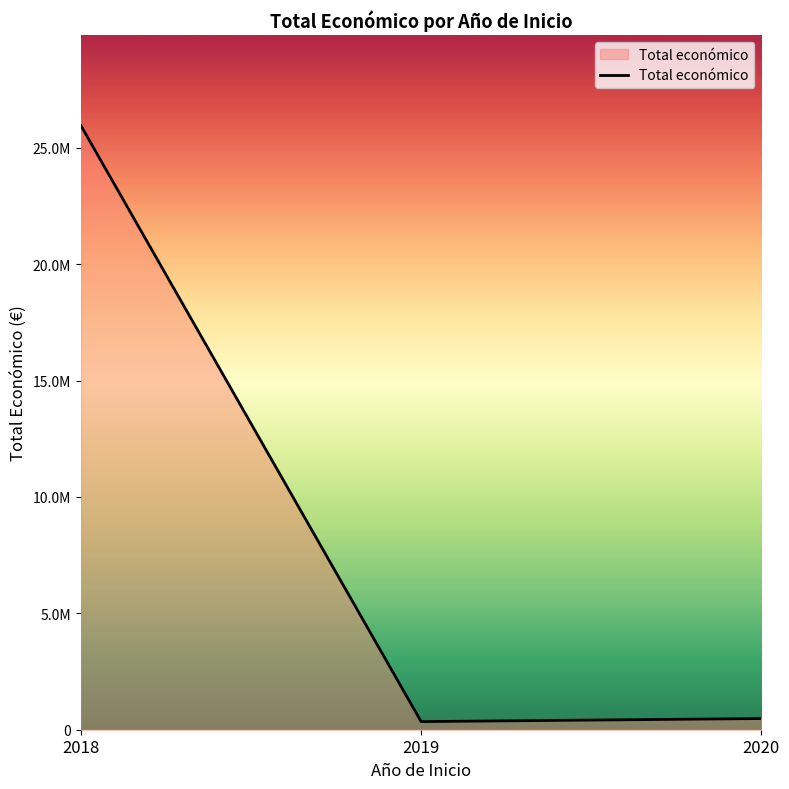

Count the number of data series in this chart.

1